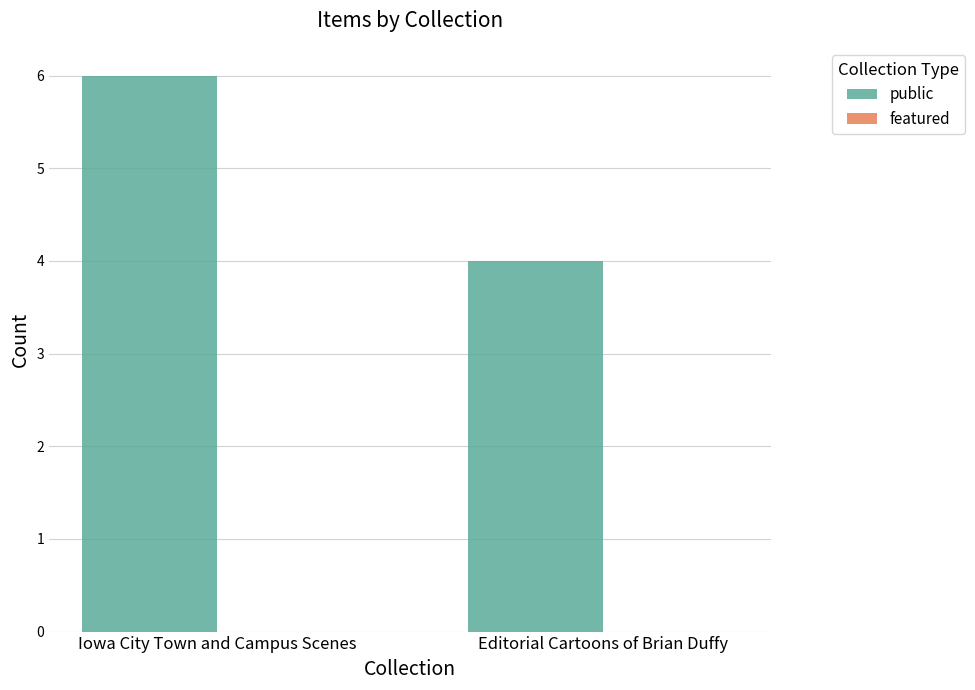

What is the greatest value displayed?

6